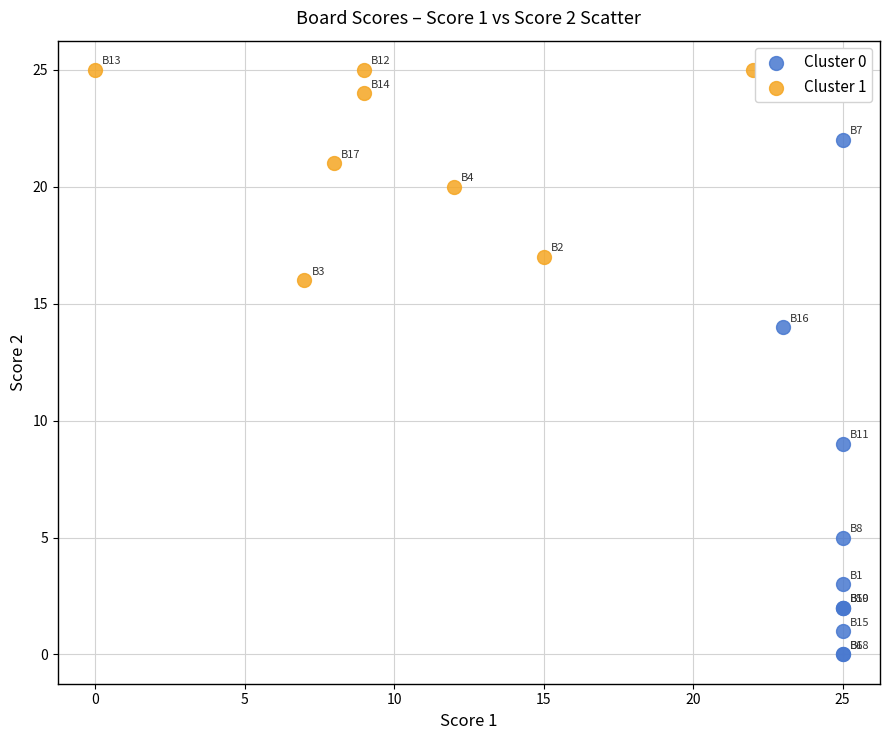

What are all the series names shown in the legend?

Cluster 0, Cluster 1